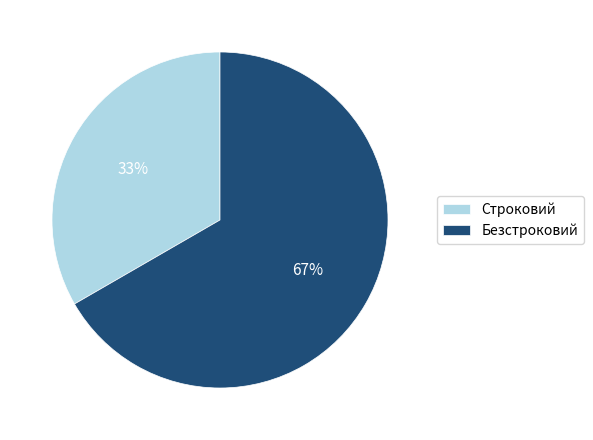

How many slices are in this pie chart?

2